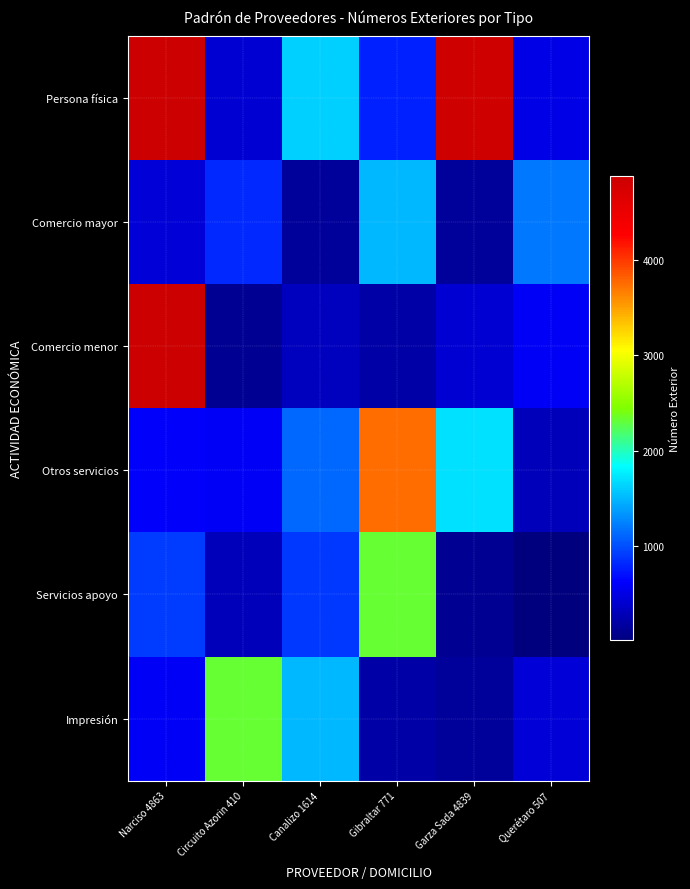

Reading left to right, transcribe all the data shown in this chart.

Persona física: Narciso 4863=4863	Circuito Azorin 410=410	Canalizo 1614=1614	Gibraltar 771=771	Garza Sada 4839=4839	Querétaro 507=507
Comercio mayor: Narciso 4863=435	Circuito Azorin 410=813	Canalizo 1614=145	Gibraltar 771=1507	Garza Sada 4839=143	Querétaro 507=1201
Comercio menor: Narciso 4863=4882	Circuito Azorin 410=106	Canalizo 1614=321	Gibraltar 771=205	Garza Sada 4839=415	Querétaro 507=597
Otros servicios: Narciso 4863=609	Circuito Azorin 410=585	Canalizo 1614=1115	Gibraltar 771=3744	Garza Sada 4839=1702	Querétaro 507=300
Servicios apoyo: Narciso 4863=904	Circuito Azorin 410=300	Canalizo 1614=902	Gibraltar 771=2317	Garza Sada 4839=106	Querétaro 507=8
Impresión: Narciso 4863=585	Circuito Azorin 410=2317	Canalizo 1614=1507	Gibraltar 771=205	Garza Sada 4839=143	Querétaro 507=435